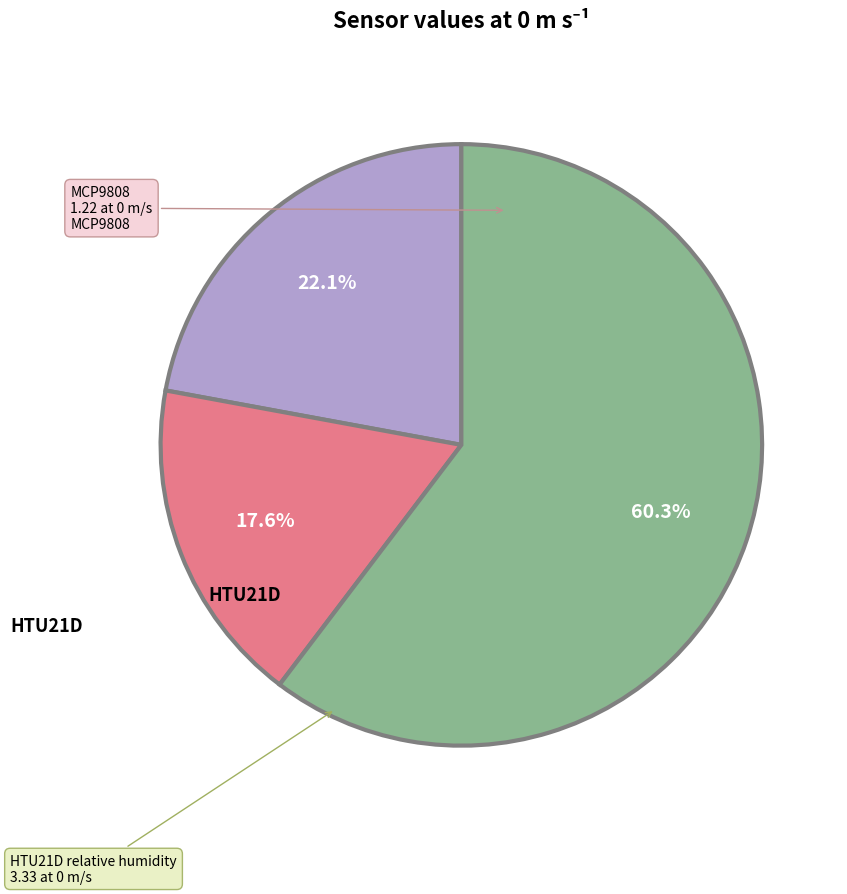

Is there any slice that represents more than half of the pie?

Yes